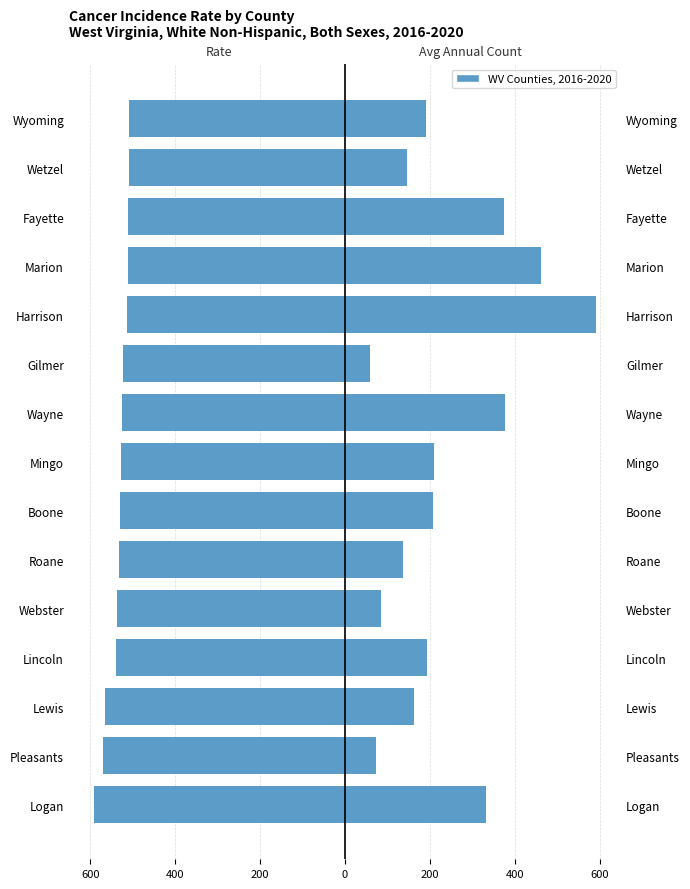

How many groups of bars are there?

15